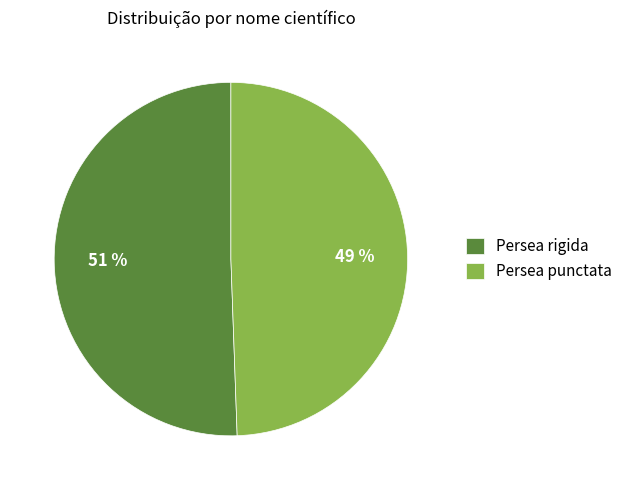

The Persea rigida slice represents 57% of the pie. True or false?

False